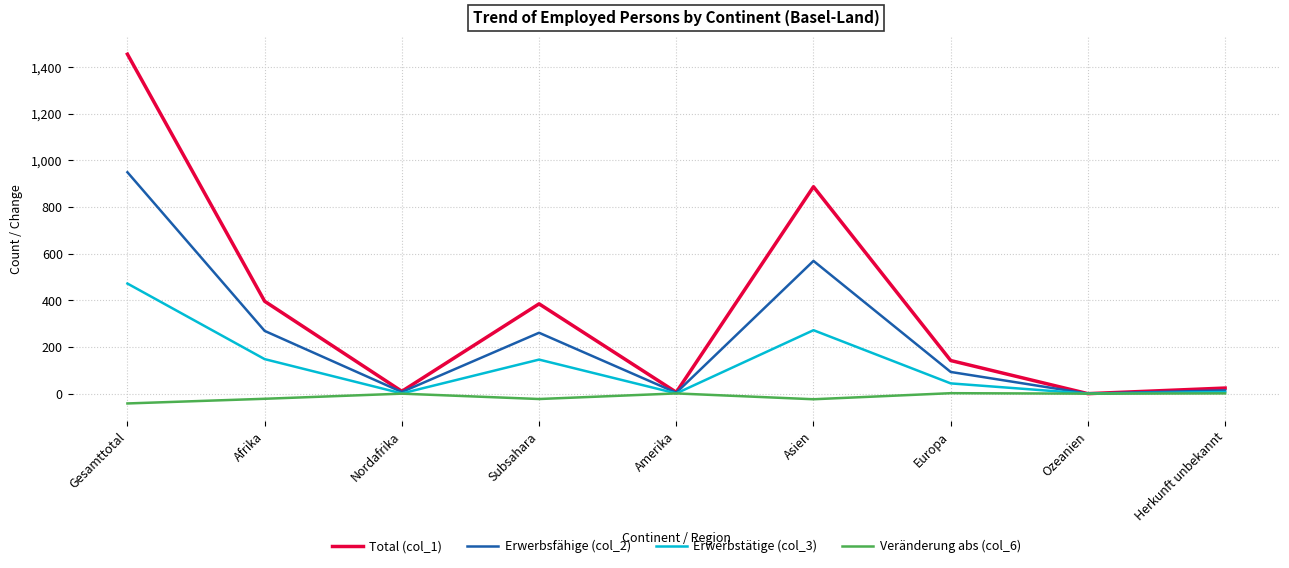

At which category is the sum across all series the highest?

Gesamttotal